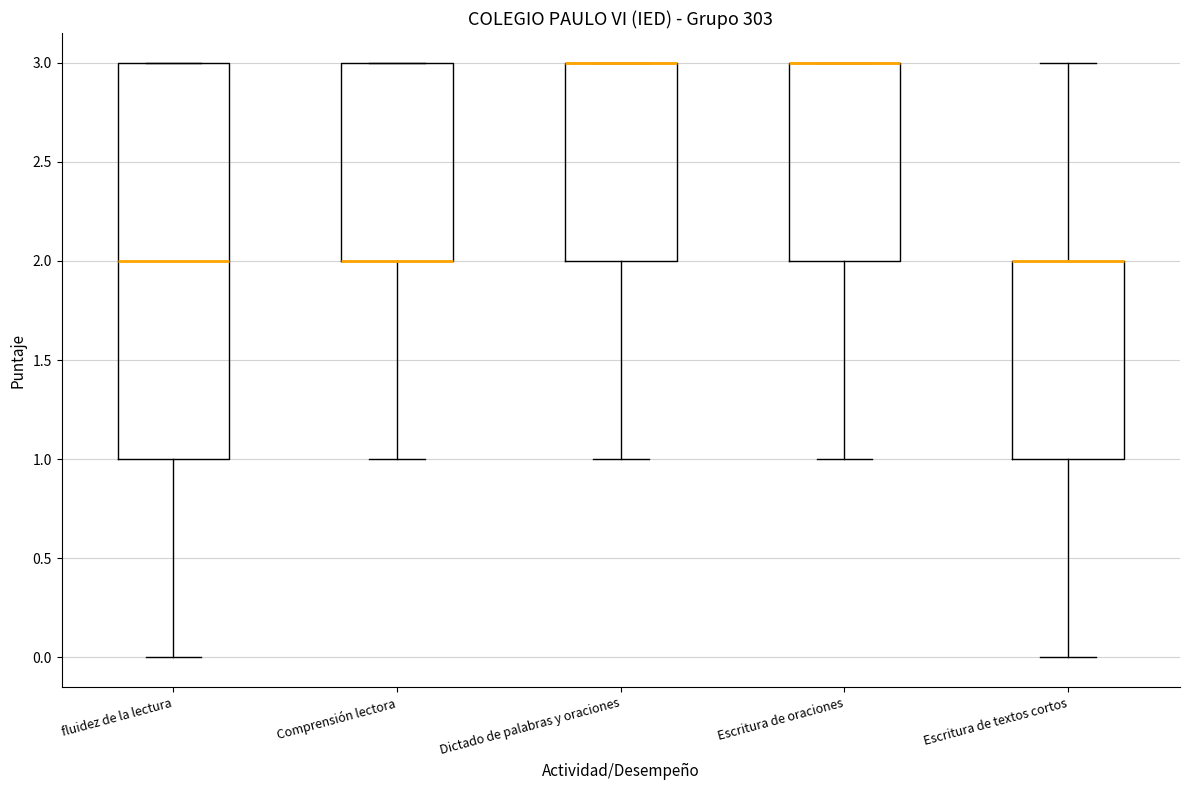

Comparing the boxes themselves (not the whiskers), which one is the tallest?

fluidez de la lectura